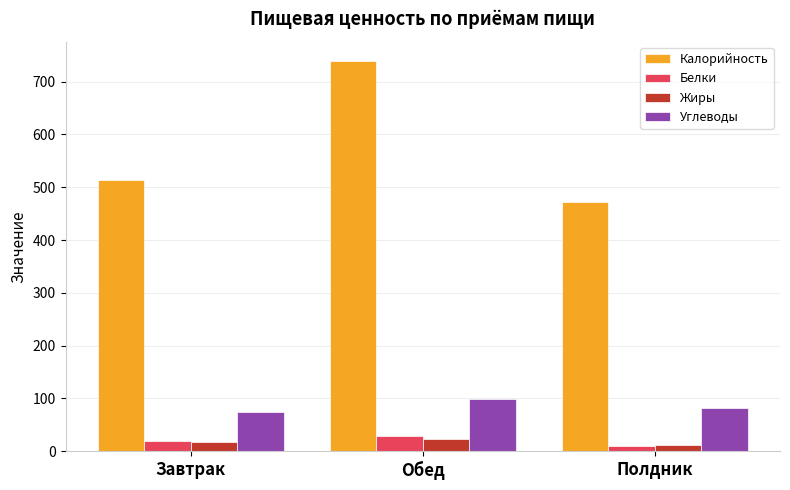

At how many categories does at least one series exceed 719?

1